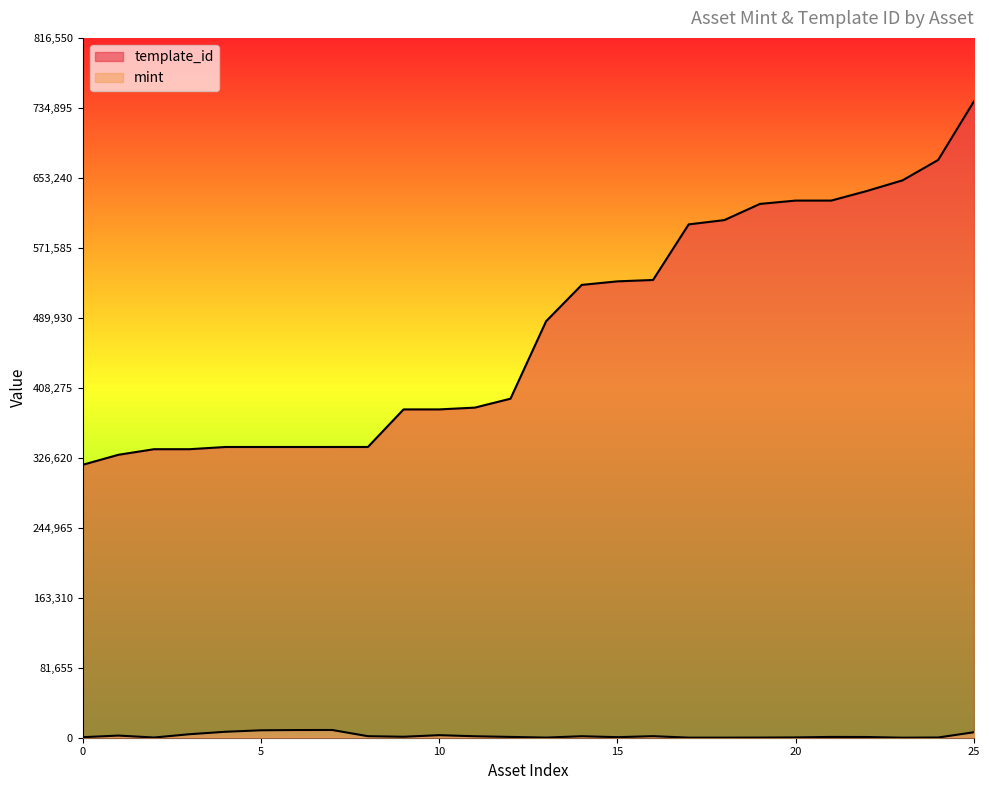

What is the difference between the second highest and second lowest values in the template_id series?

344017